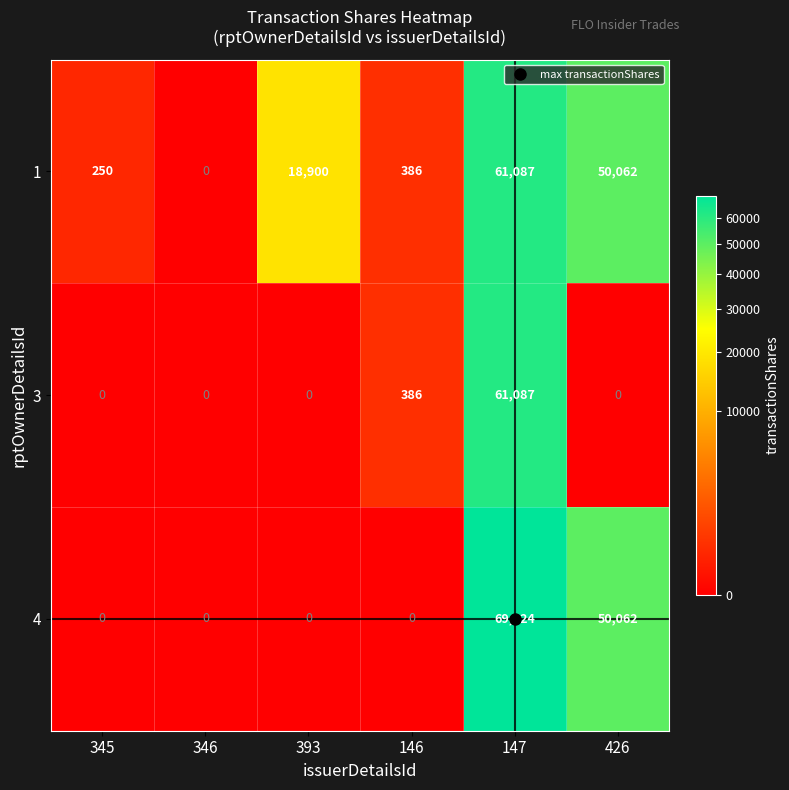

What is the greatest value displayed?

69224